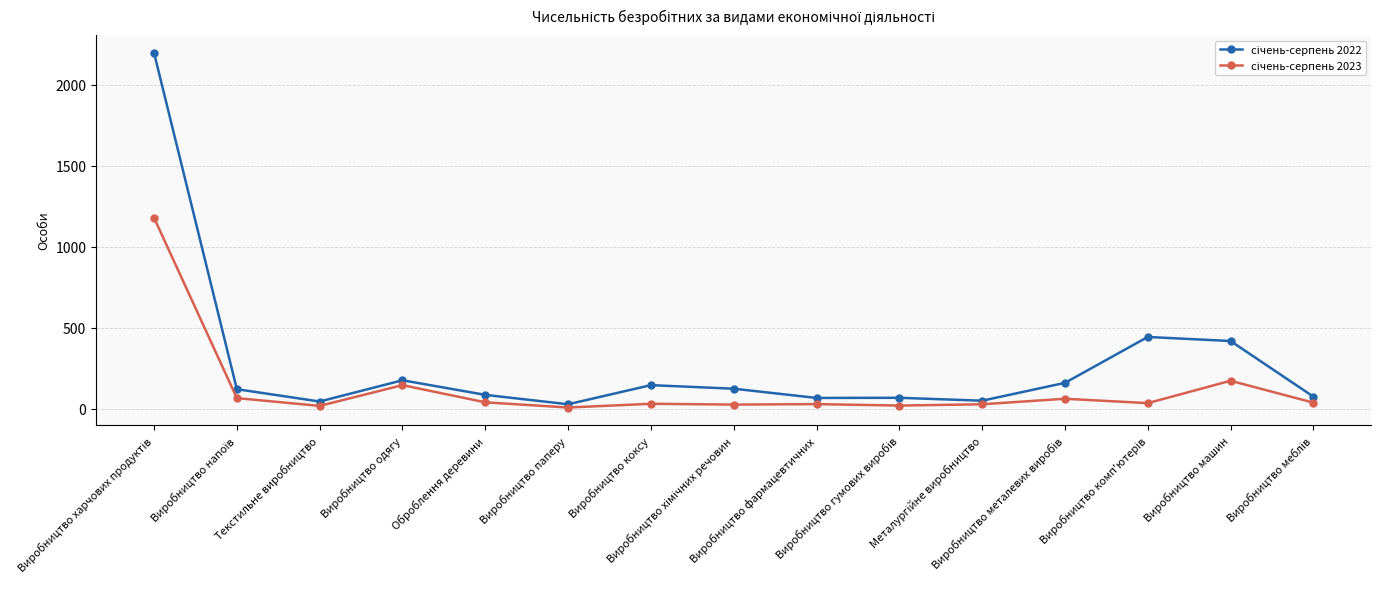

Does the chart have visible grid lines?

Yes